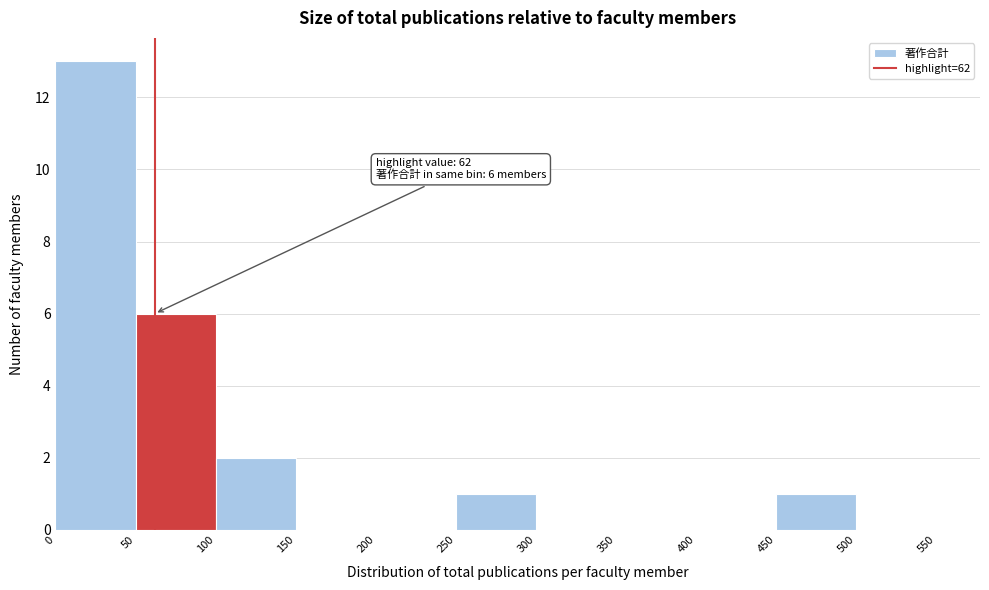

Which range on the x-axis has the tallest bar?

0 to 50